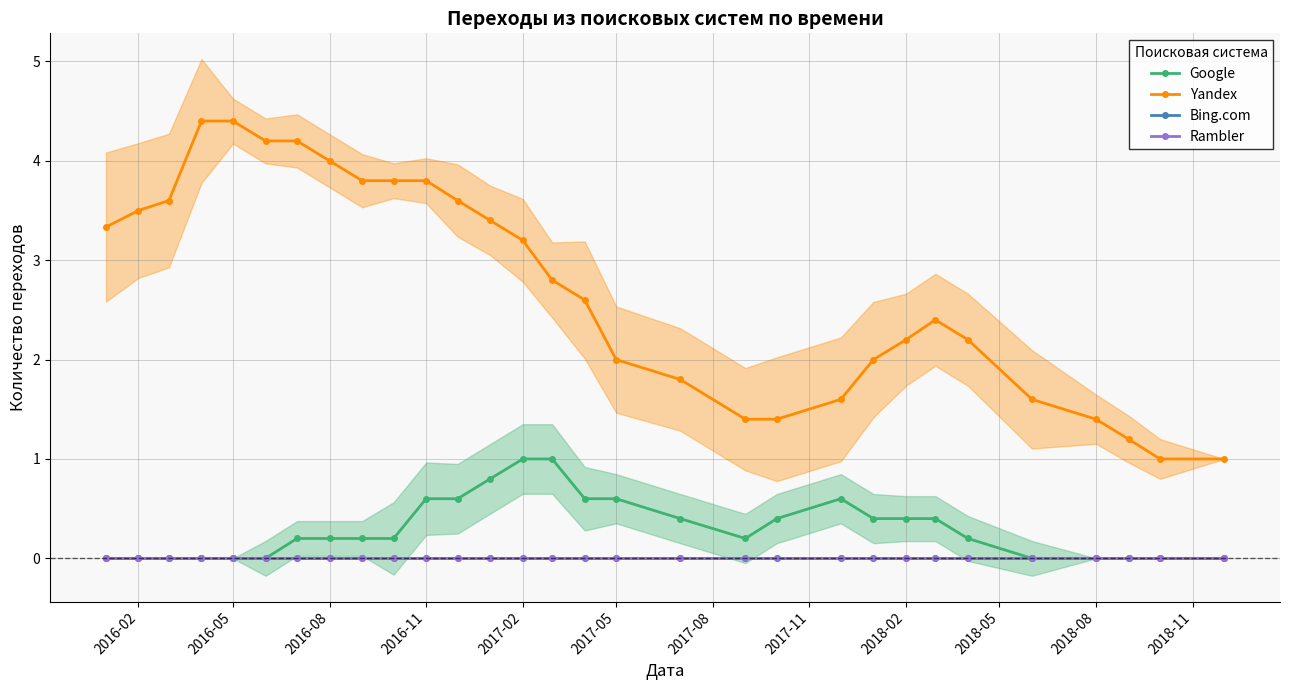

Is the value of Yandex at 23 greater than the value of Google at 25?

Yes